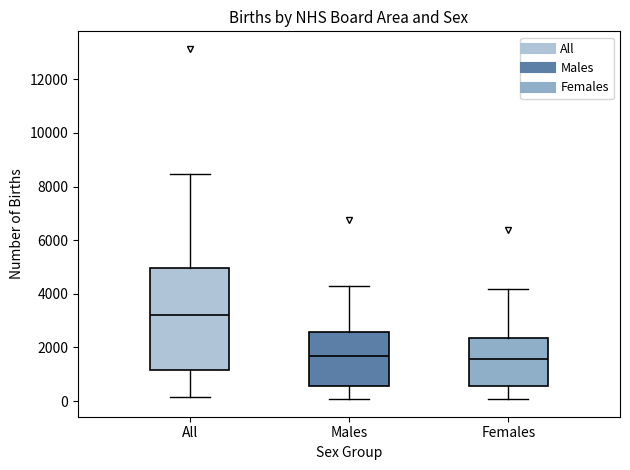

Which box is the tallest, from its lower edge to its upper edge?

All